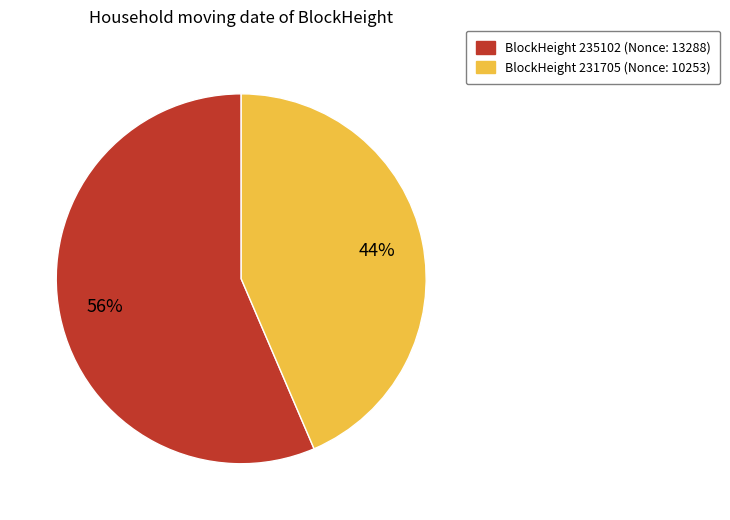

To the nearest percent, what is the average slice percentage?

50%